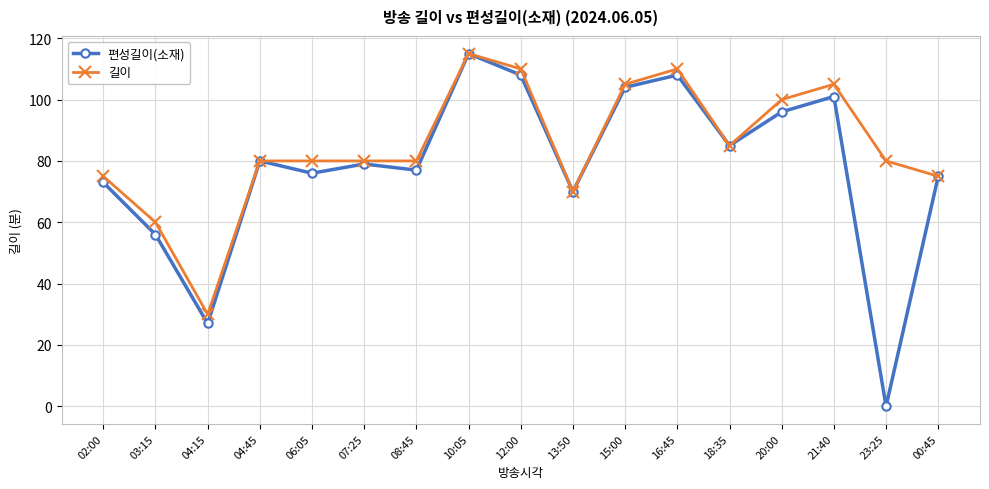

What is the lowest value of the 길이 series?

30